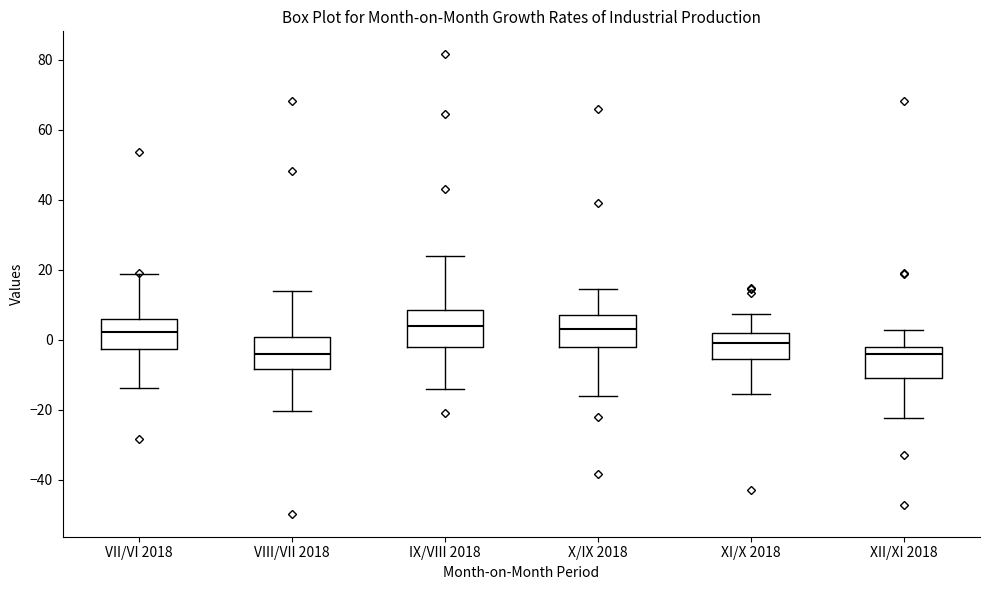

Where does the lower whisker of the box for VIII/VII 2018 end on the y-axis? The values are not printed on the chart, so give them approximately, as read against the axis.

-20